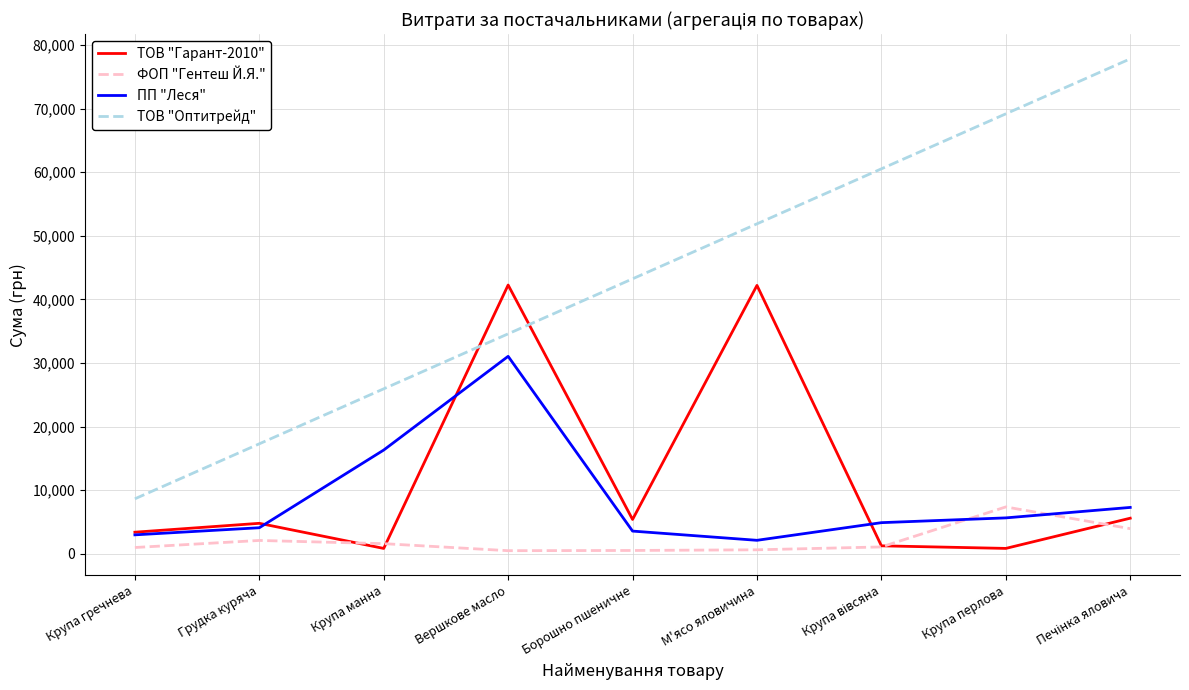

List the series in order of their peak value, highest first.

ТОВ "Оптитрейд", ТОВ "Гарант-2010", ПП "Леся", ФОП "Гентеш Й.Я."